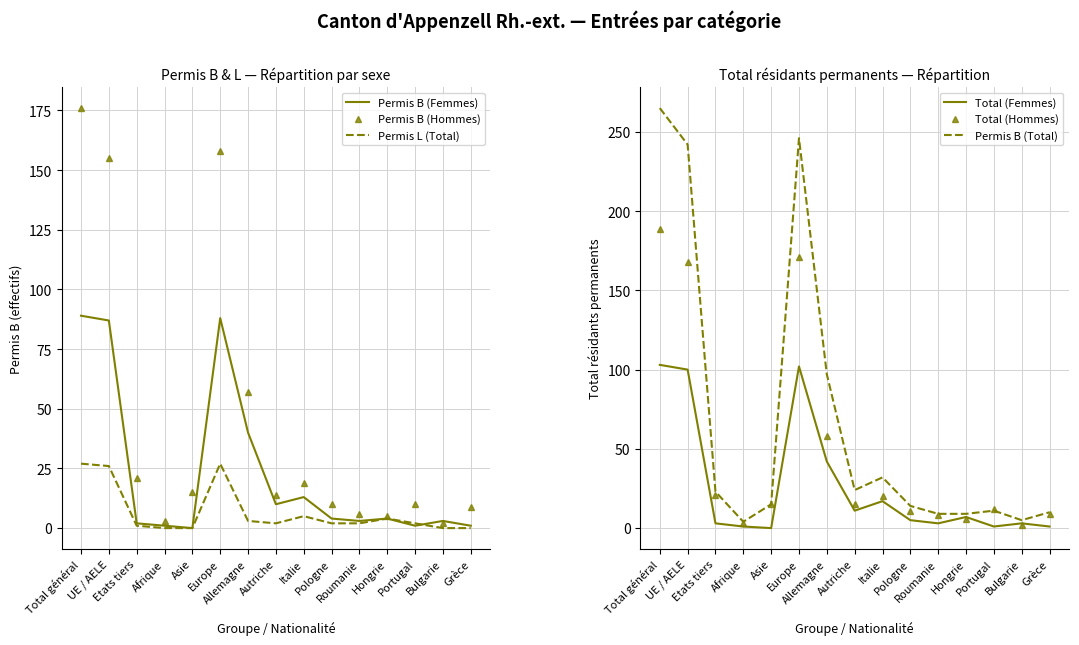

Which has a higher value, Asie or Europe?

Europe